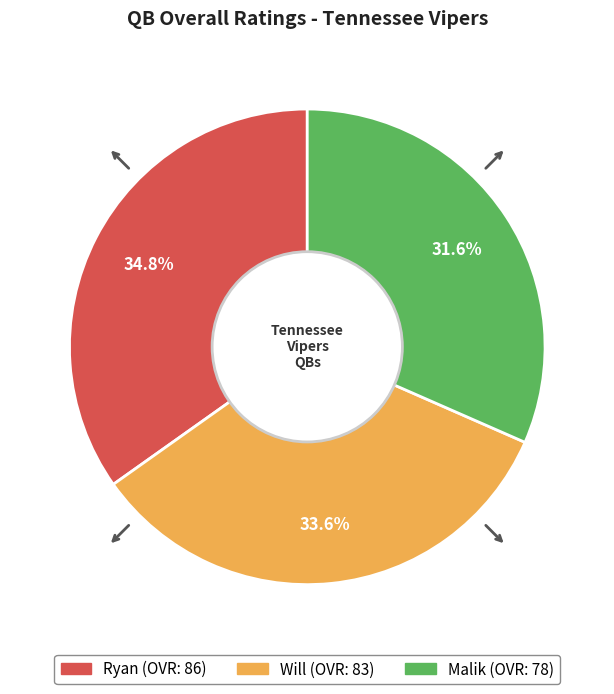

What portion of the pie excludes Ryan?

65.2%